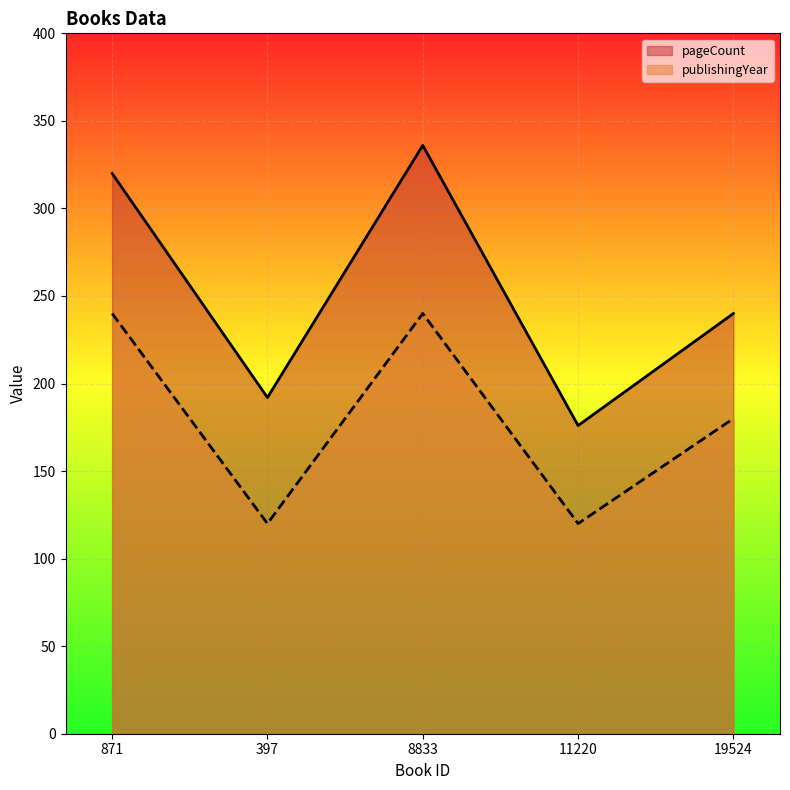

At which label is pageCount closest to 256?

19524